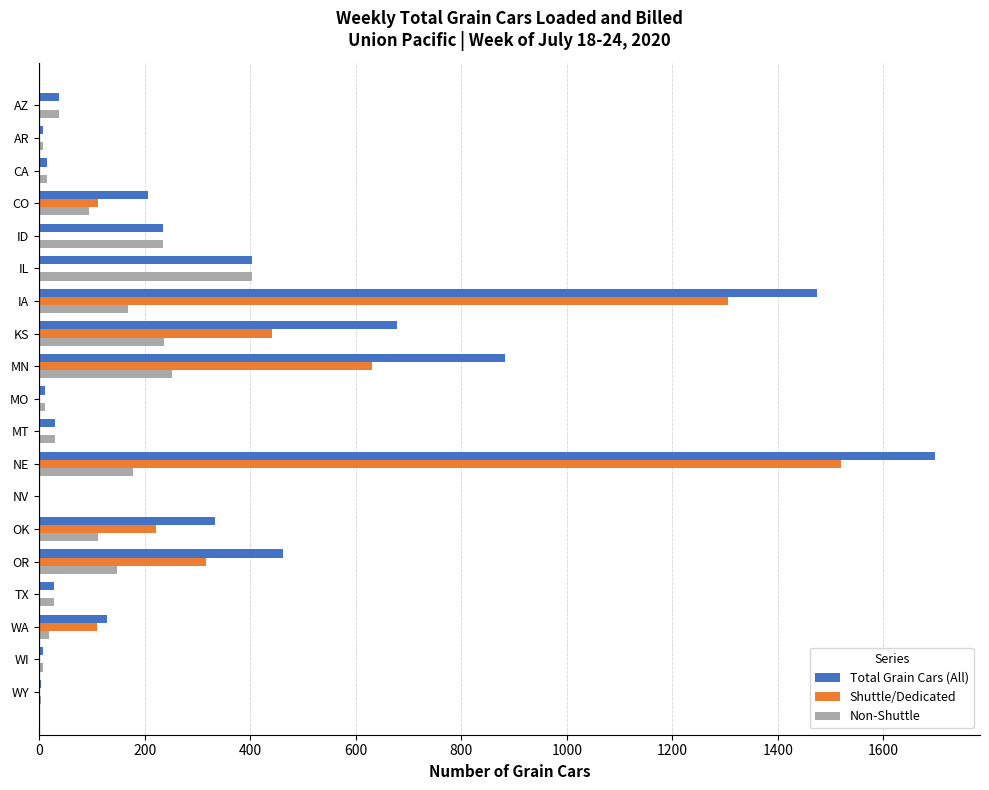

The value of Shuttle/Dedicated at MT is 607. True or false?

False